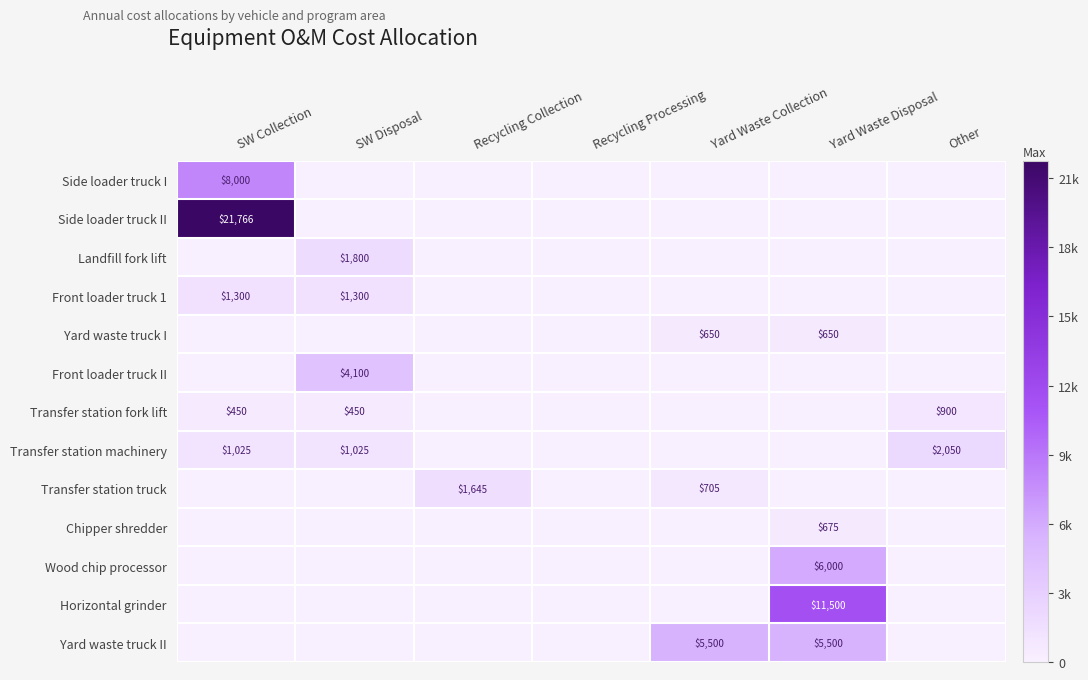

The value of Transfer station machinery at Other is 2050. True or false?

True